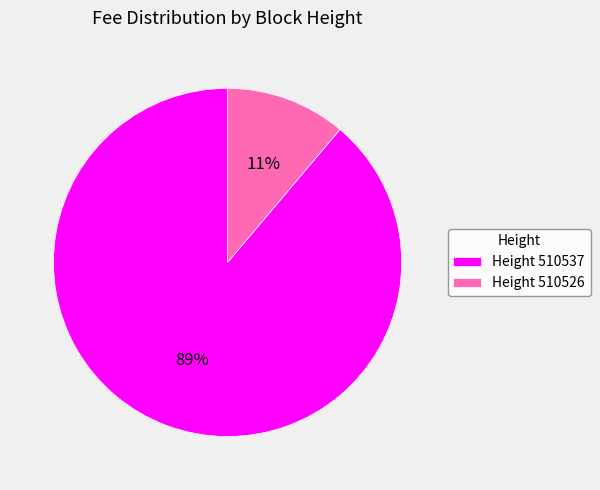

Rank the categories by value from highest to lowest.

Height 510537, Height 510526